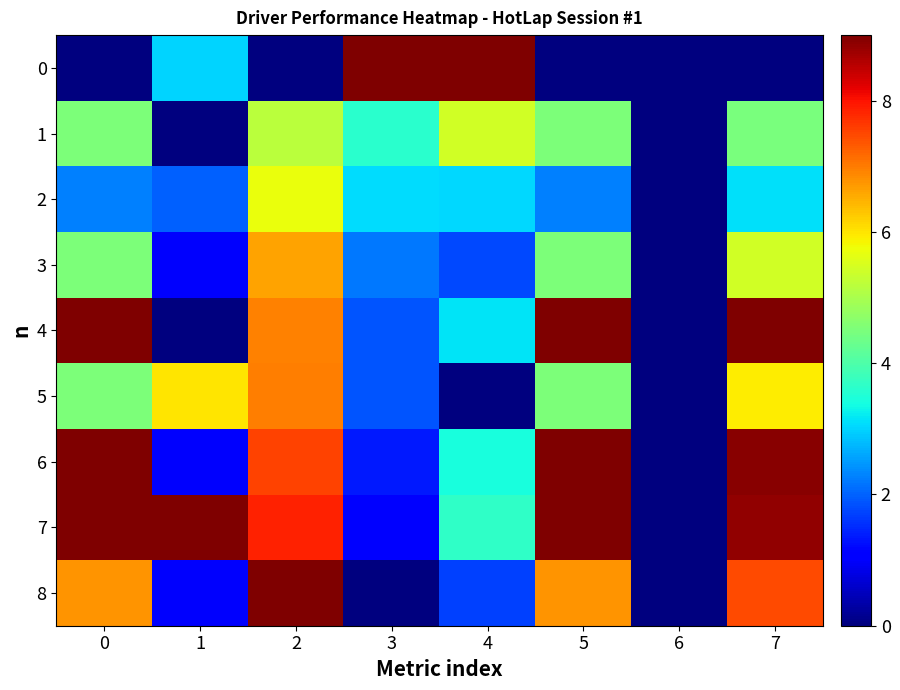

At how many categories does at least one series exceed 8?

7